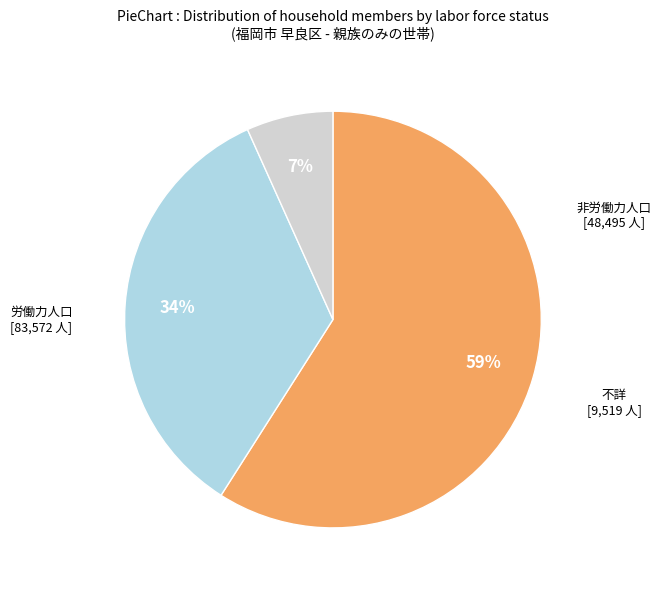

To the nearest percent, what is the difference between the largest and smallest slice percentages?

52%